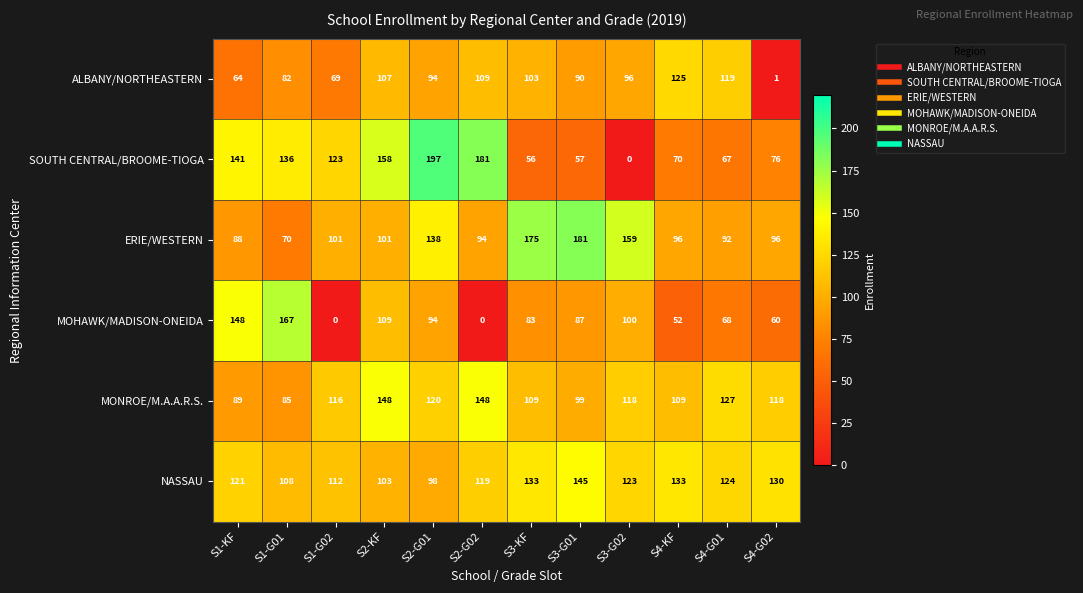

Read the MONROE/M.A.A.R.S. value at S1-KF.

89